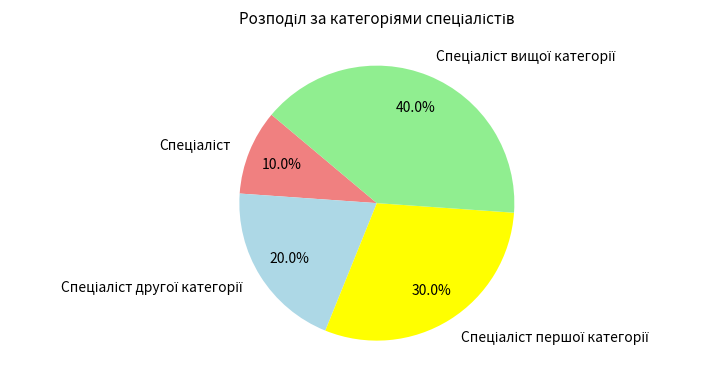

Does any single category account for the majority?

No